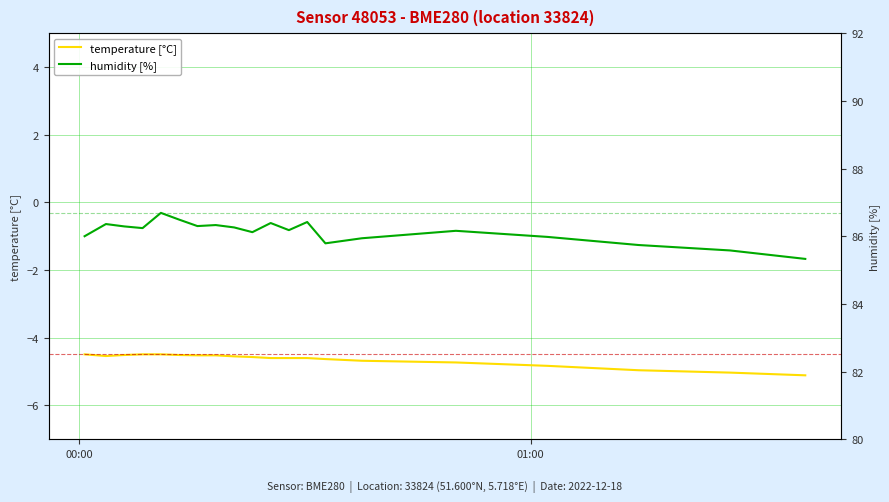

Which series has the largest total across all categories?

humidity [%]